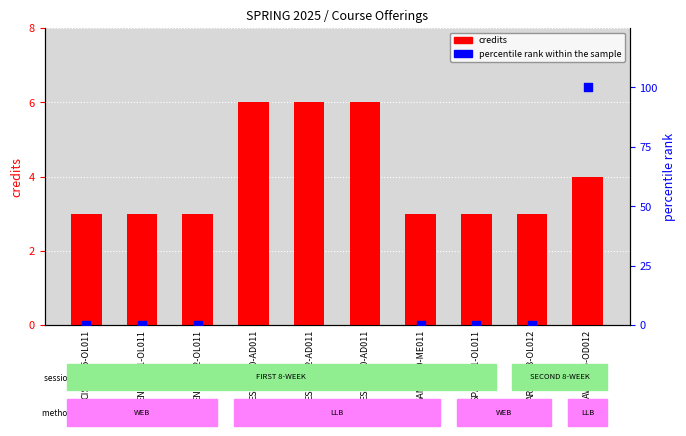

What is the ratio of the value at GAME-110-ME011 to the value at ESLN-070-AD011?

0.5